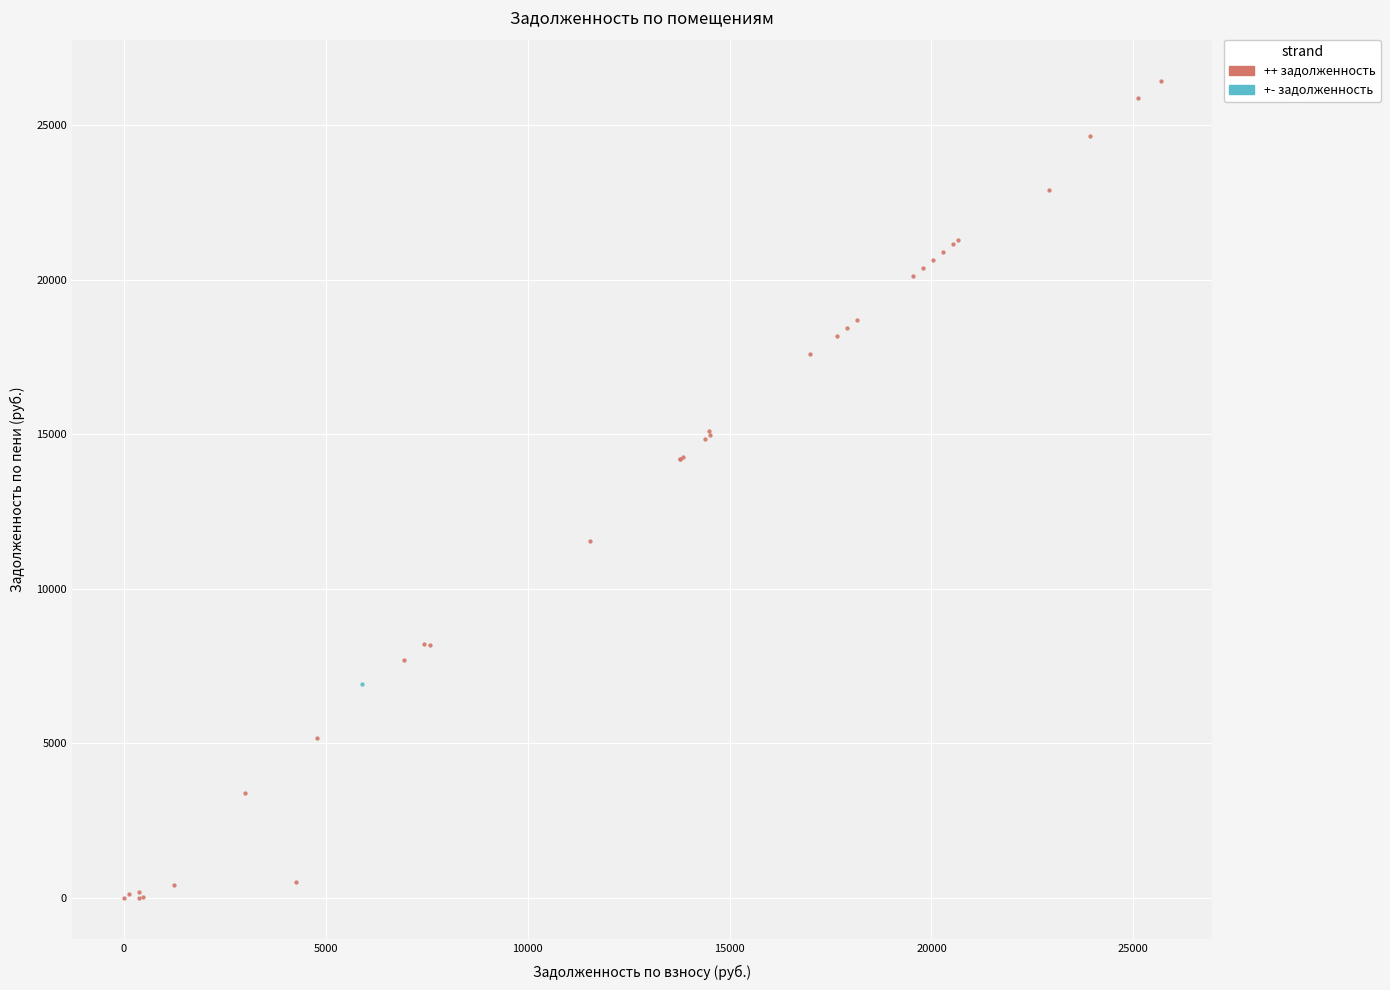

What are all the series names shown in the legend?

++ задолженность, +- задолженность